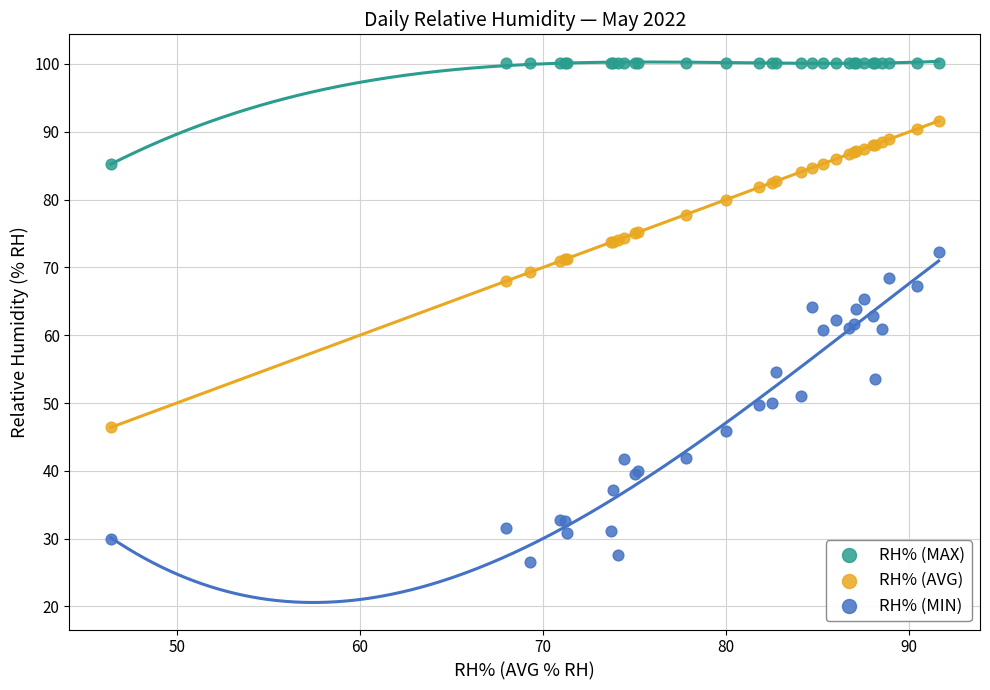

What is the X range (max minus min) for the scatter plot?

45.2